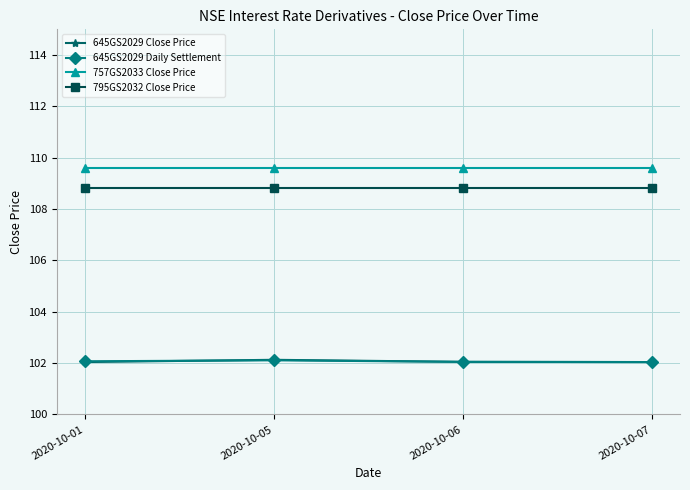

What is the minimum value for 795GS2032 Close Price?

108.8